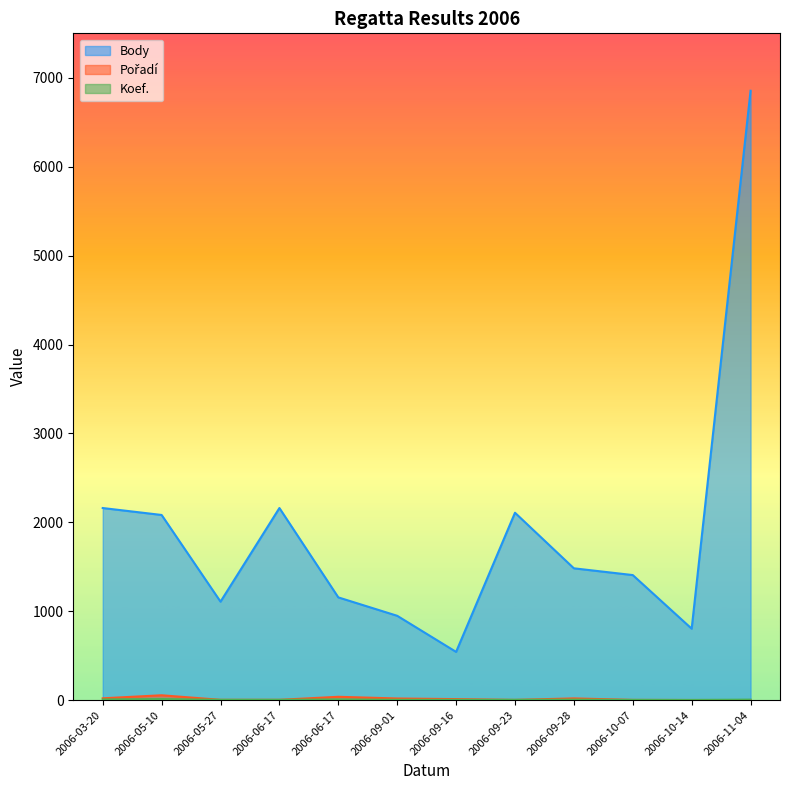

Which series has the largest total across all categories?

Body